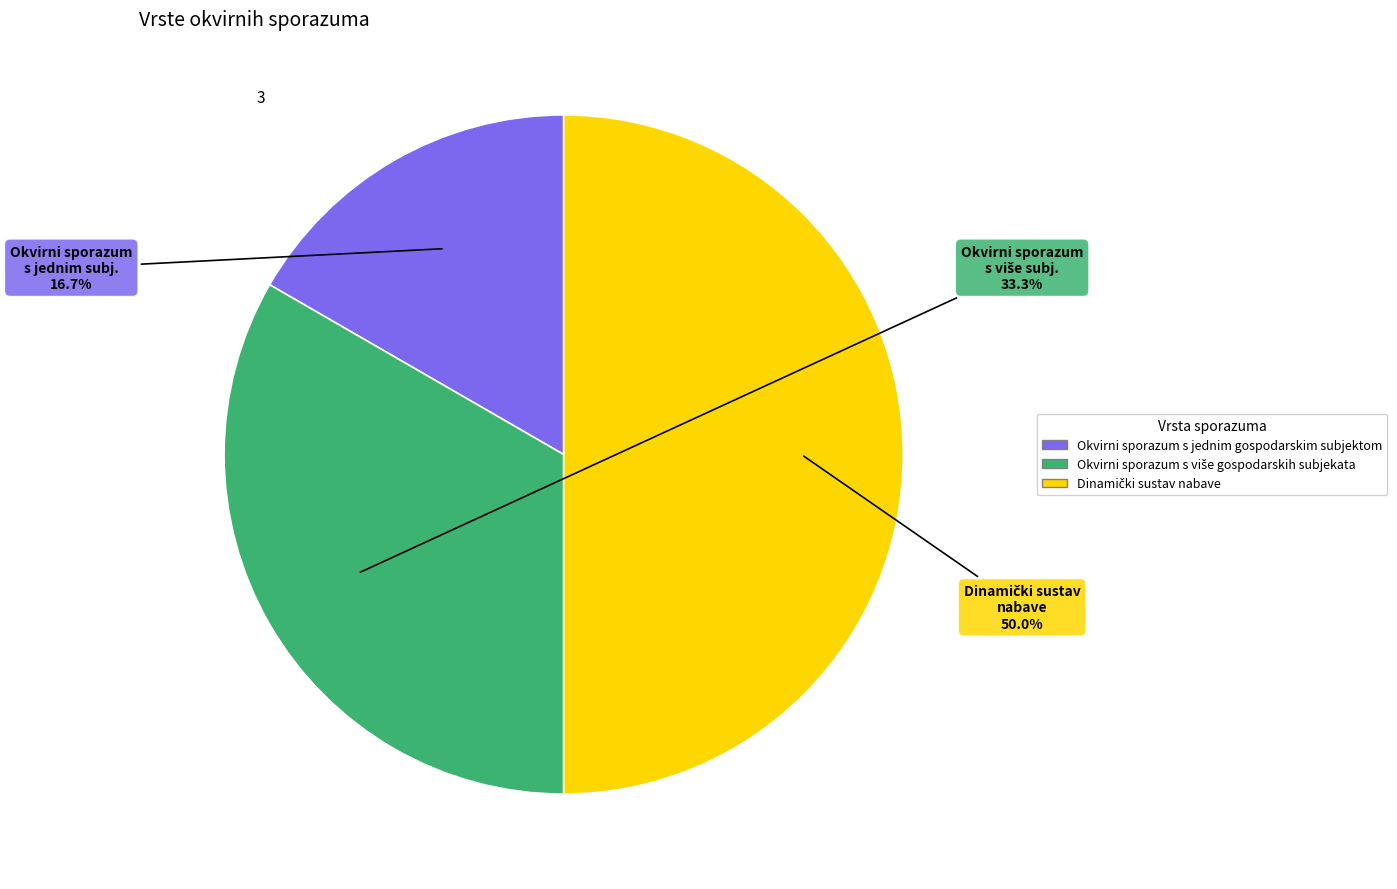

Which slice is the smallest?

Okvirni sporazum s jednim gospodarskim subjektom